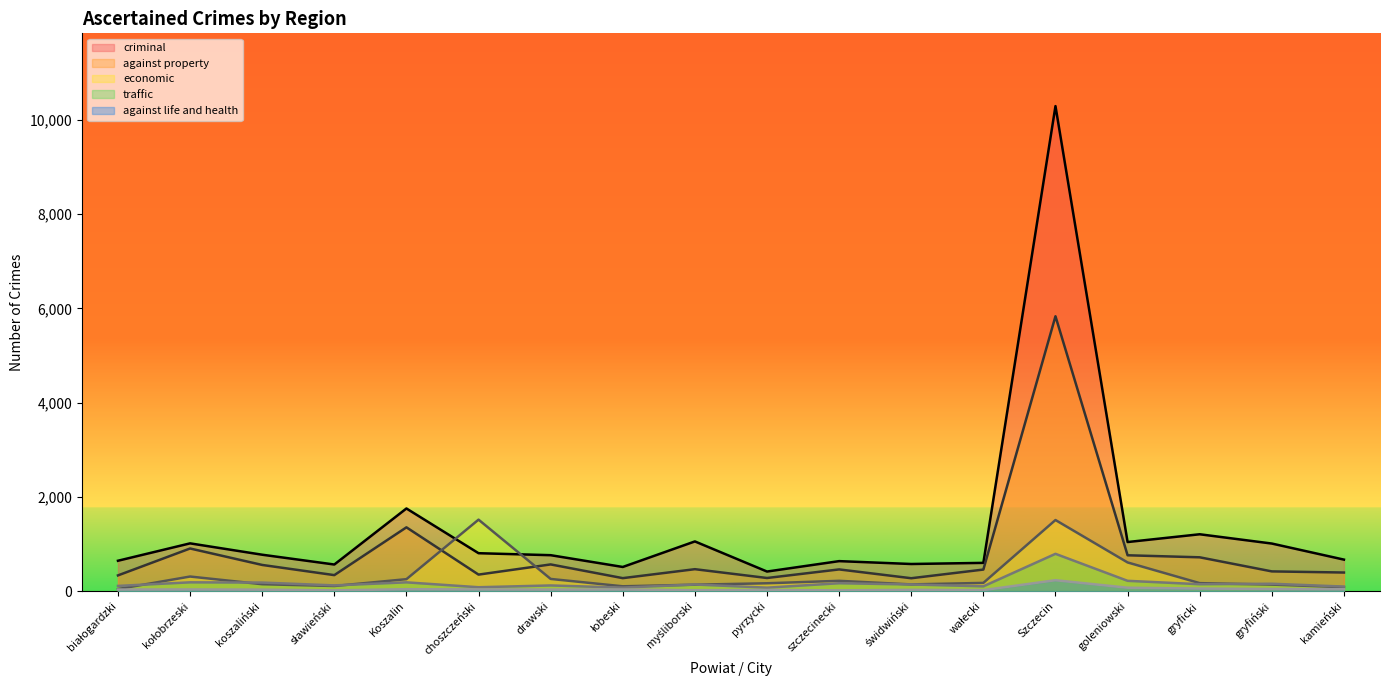

True or false: traffic has more than 0 interior local peaks.

True